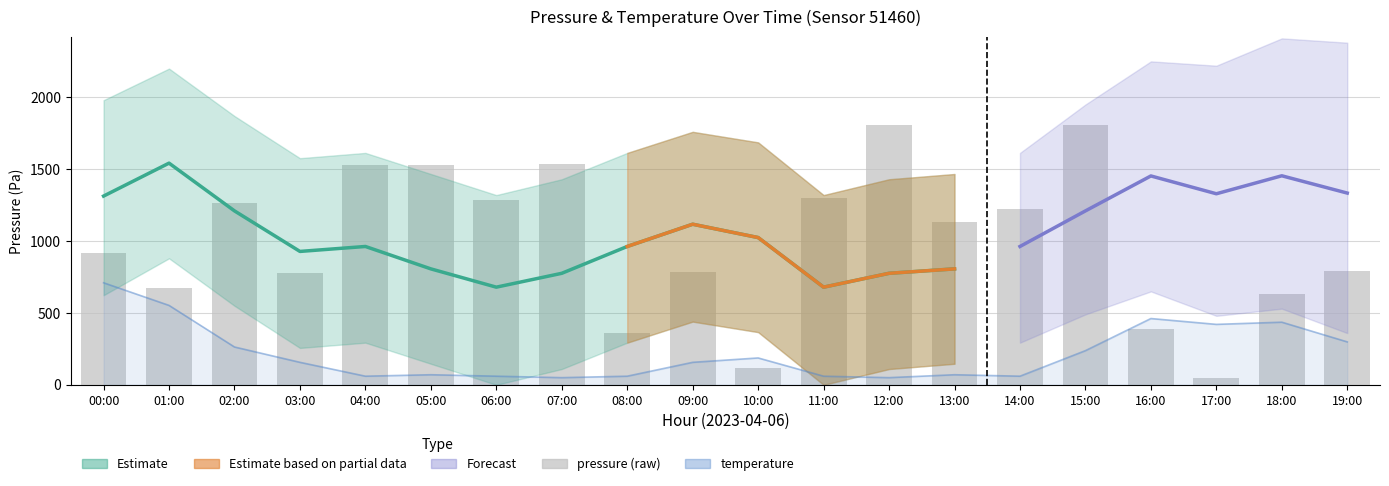

Rank the categories by value from highest to lowest.

15:00, 12:00, 07:00, 04:00, 05:00, 11:00, 06:00, 02:00, 14:00, 13:00, 00:00, 19:00, 09:00, 03:00, 01:00, 18:00, 16:00, 08:00, 10:00, 17:00